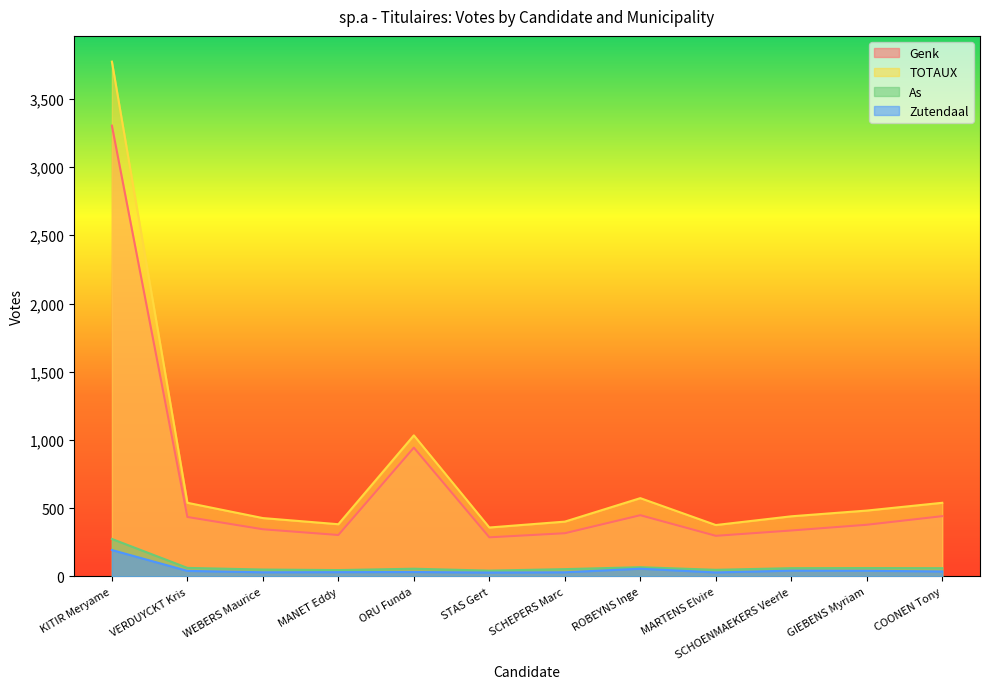

Which series has the largest total across all categories?

TOTAUX